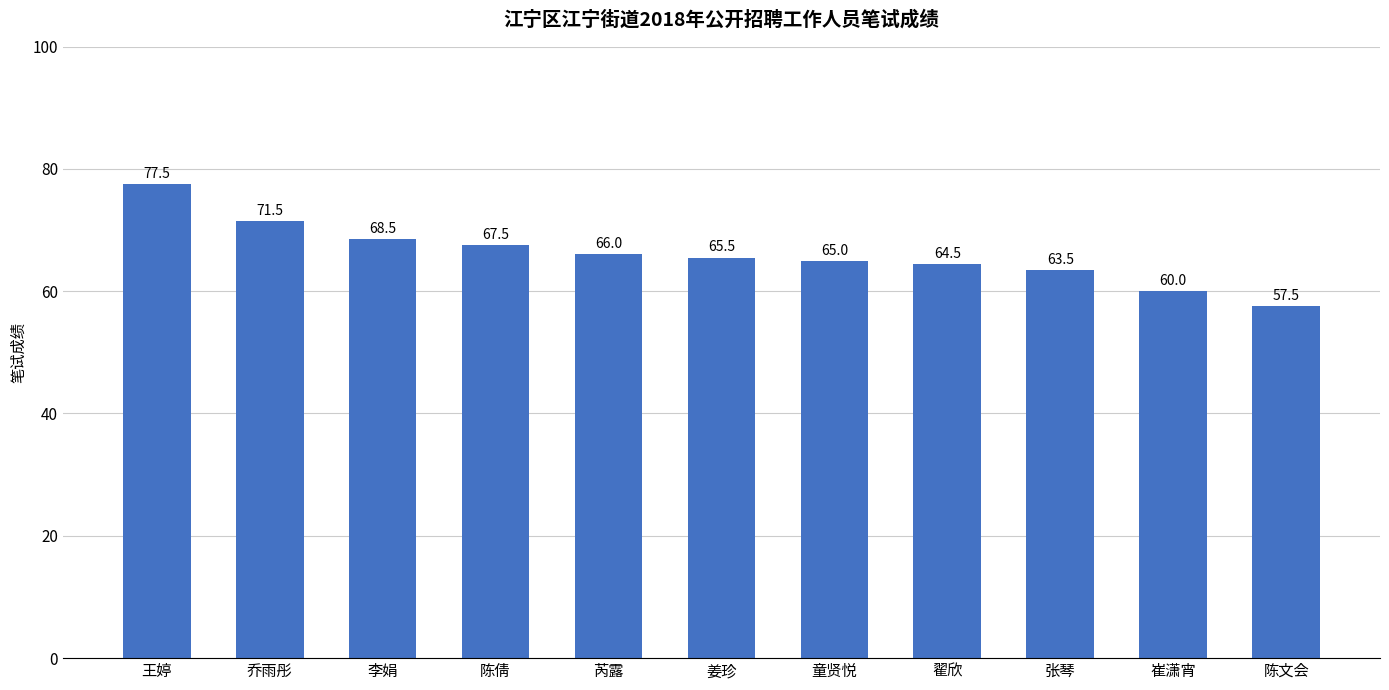

List the labels in order of value, smallest first.

陈文会, 崔潇宵, 张琴, 翟欣, 童贤悦, 姜珍, 芮露, 陈倩, 李娟, 乔雨彤, 王婷